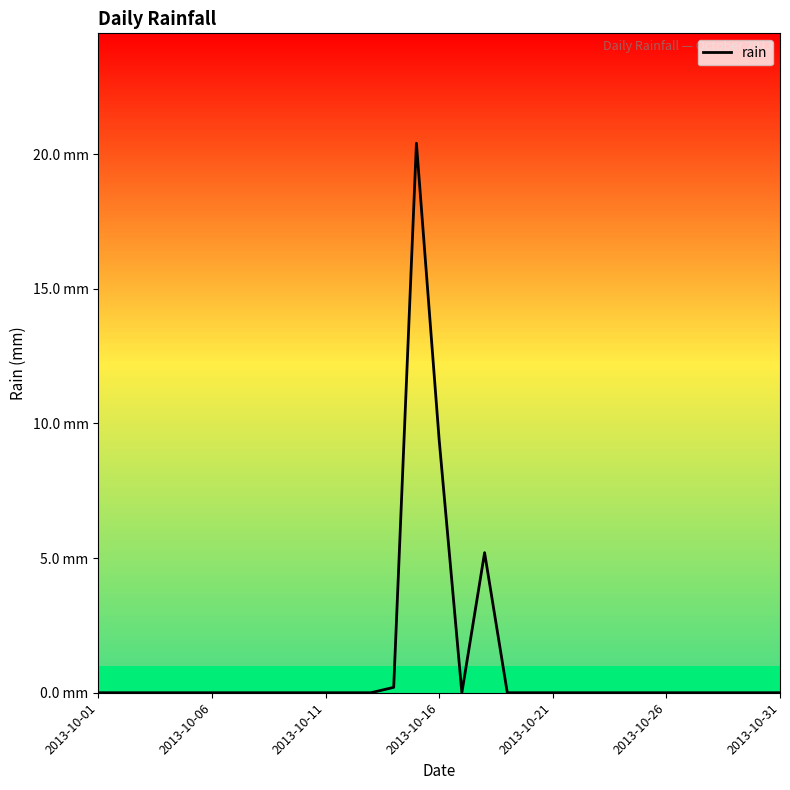

Is this an area chart (filled region under the line)?

No